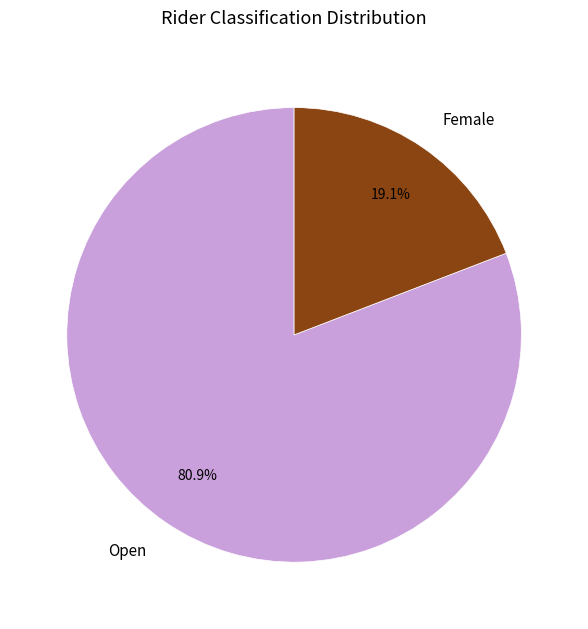

To the nearest percent, what portion does Open represent?

81%